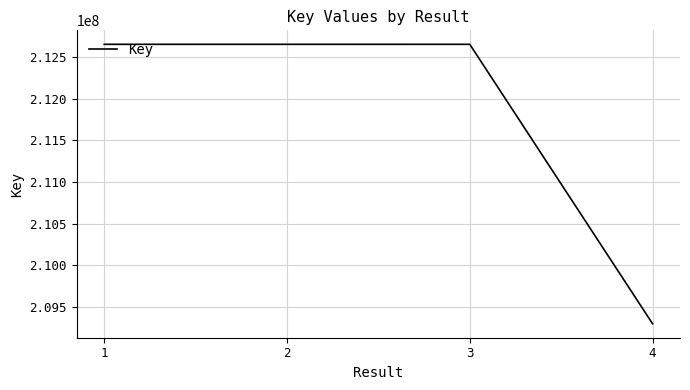

What is the minimum value shown in the chart?

209299744